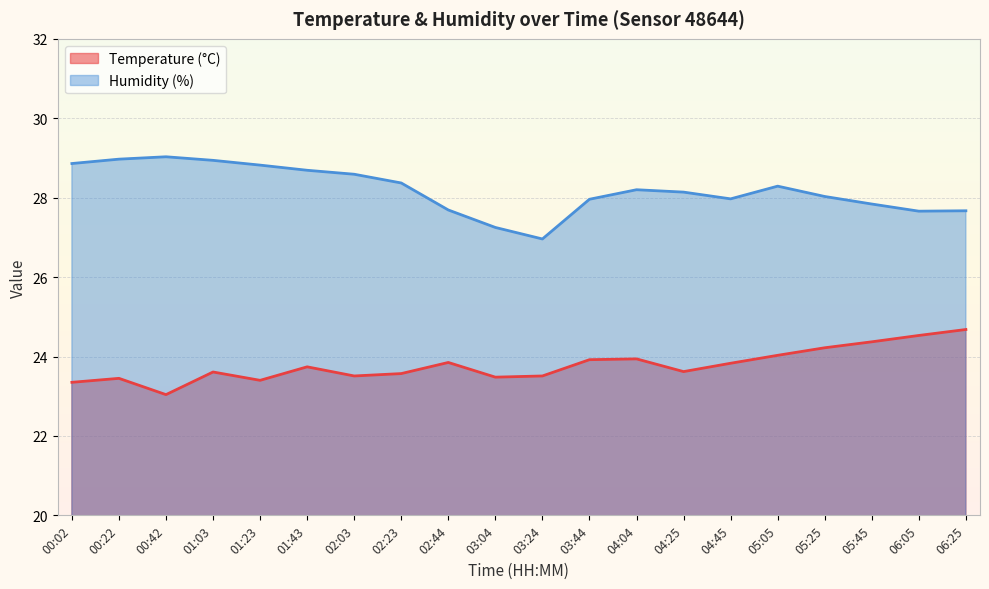

What is the value of the Temperature (°C) point at the 2nd from the left?

23.4